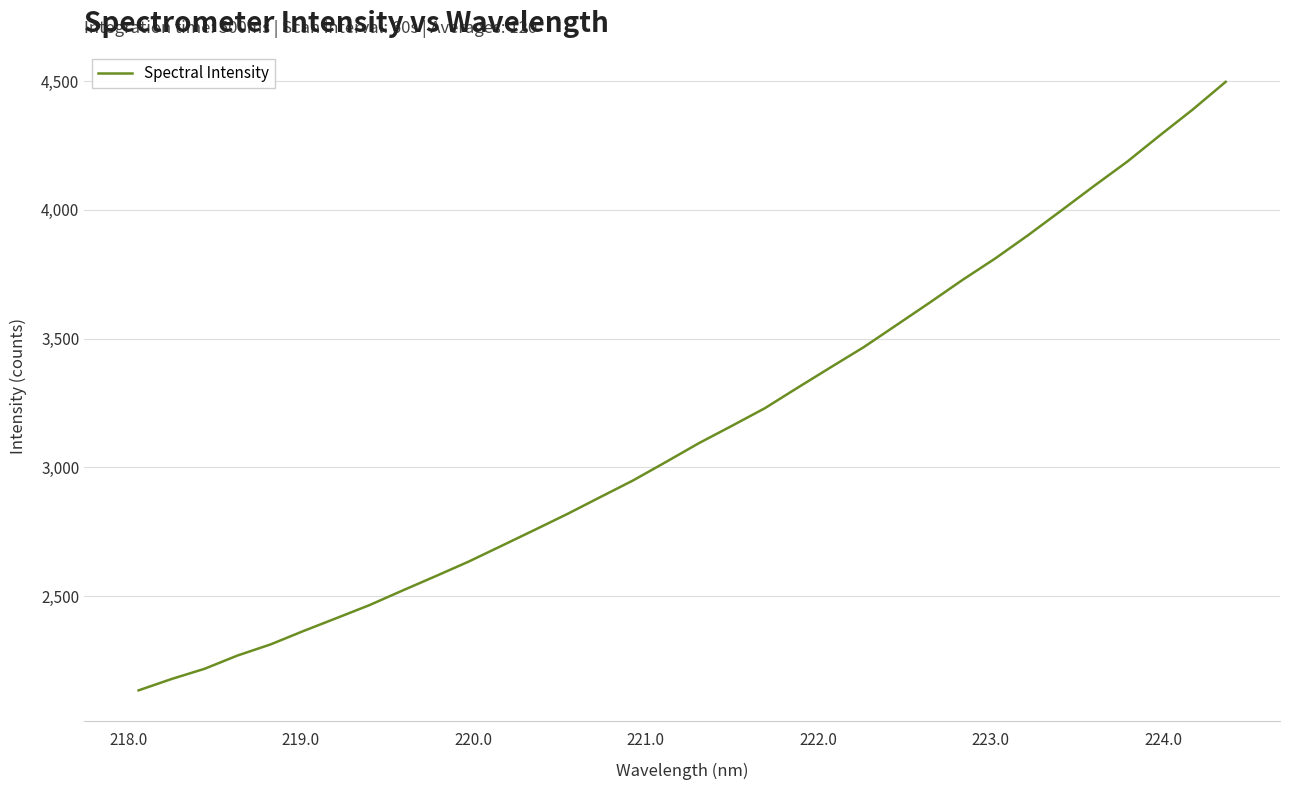

What is the greatest value displayed?

4497.1